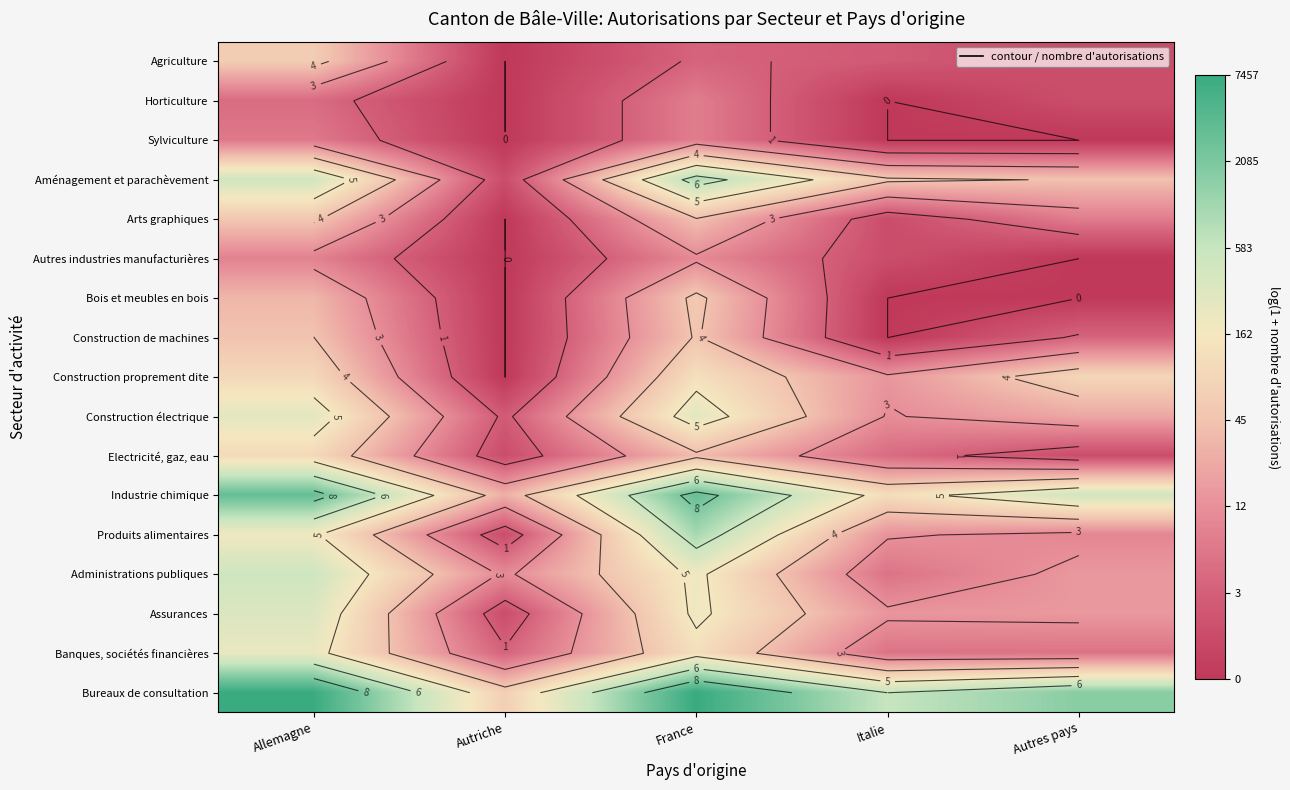

Read the Banques, sociétés financières value at France.

4.8